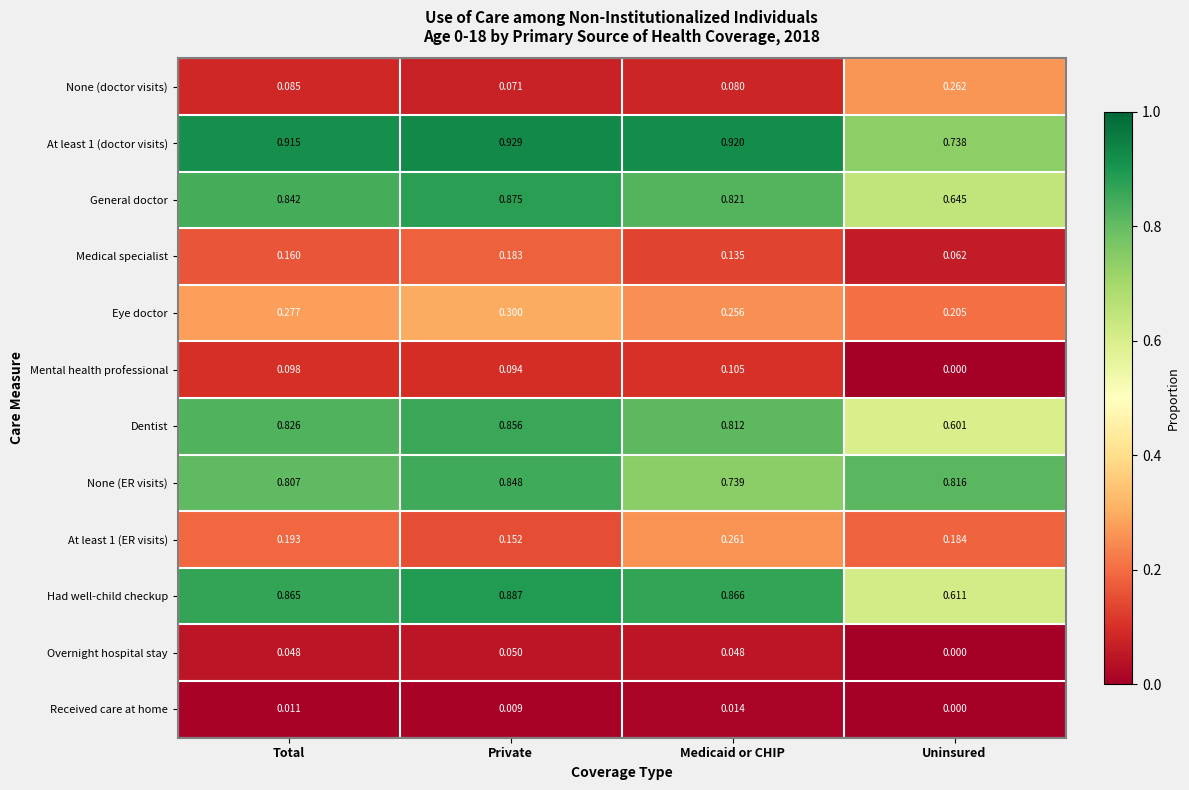

Count the number of data series in this chart.

12